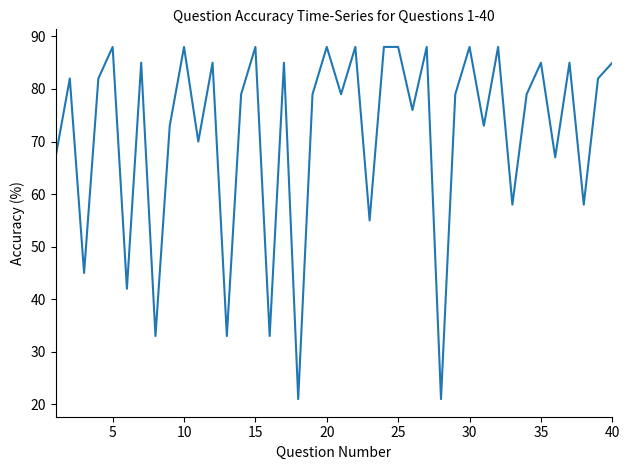

What is the minimum value shown in the chart?

21